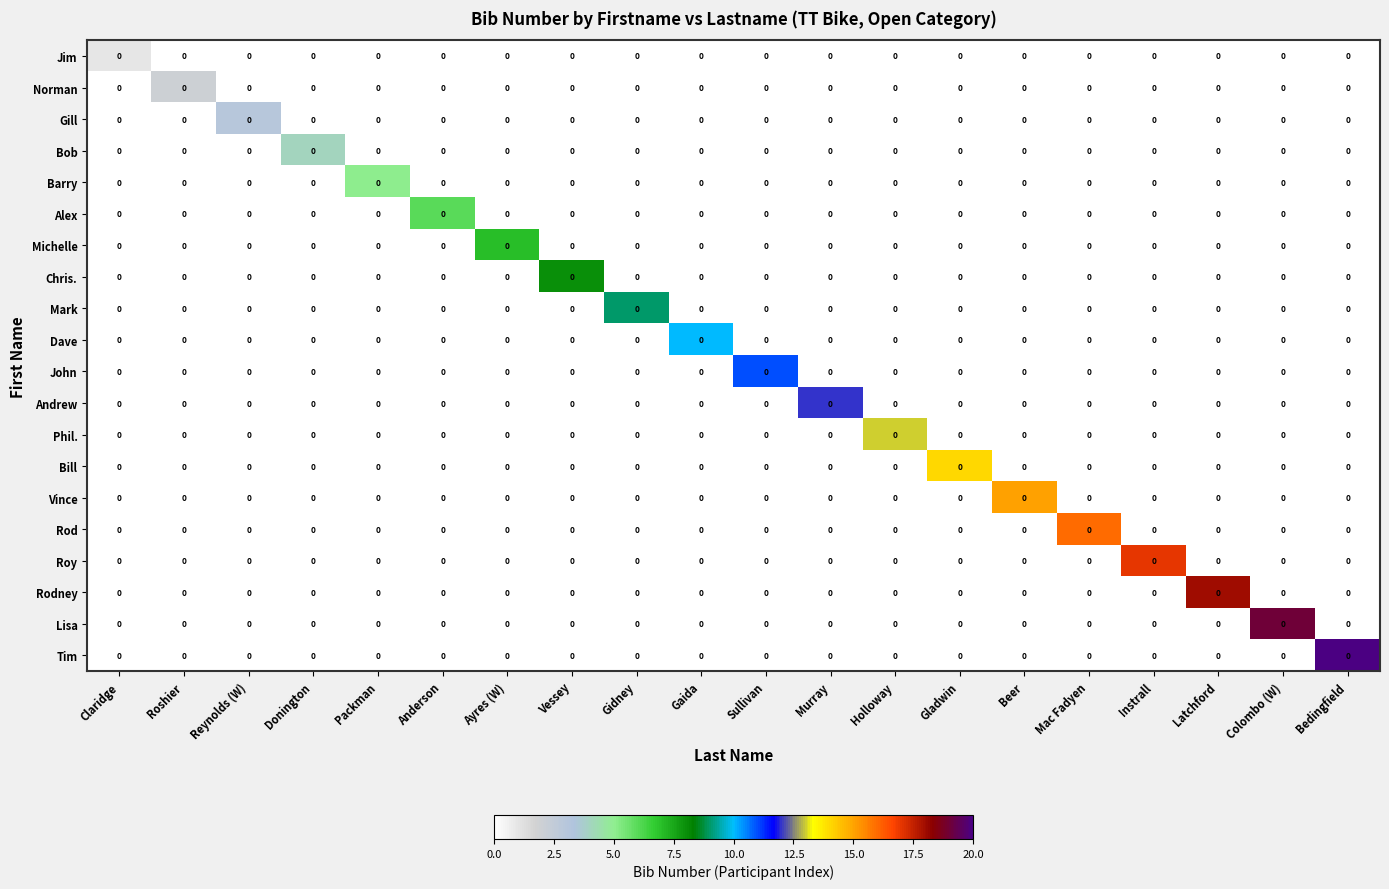

True or false: Michelle has a value of 0 at Reynolds (W).

True